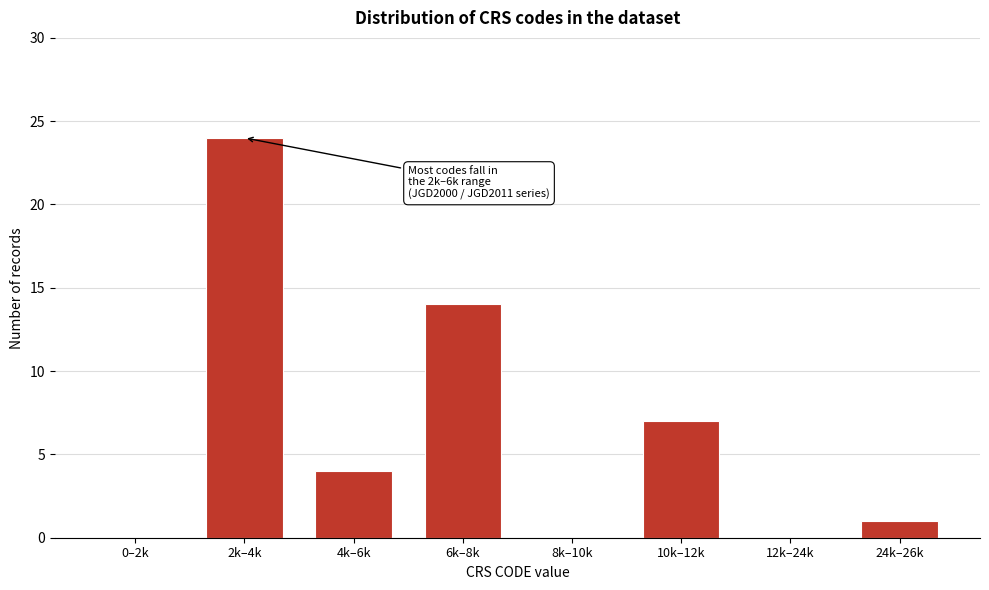

Reading left to right, extract all data points from this chart.

0–2k=0	2k–4k=24	4k–6k=4	6k–8k=14	8k–10k=0	10k–12k=7	12k–24k=0	24k–26k=1